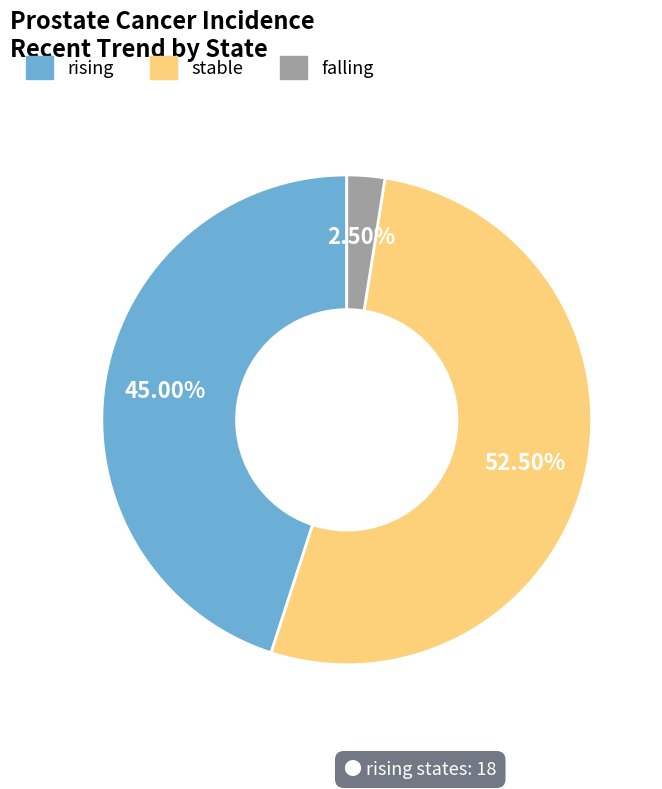

Between stable and falling, which is larger?

stable